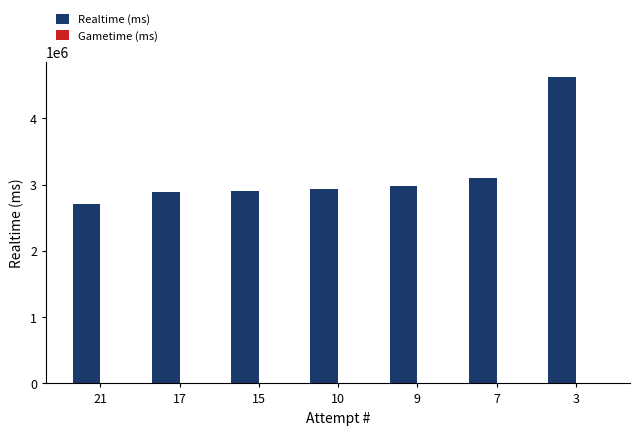

Does the chart contain stacked bars?

No